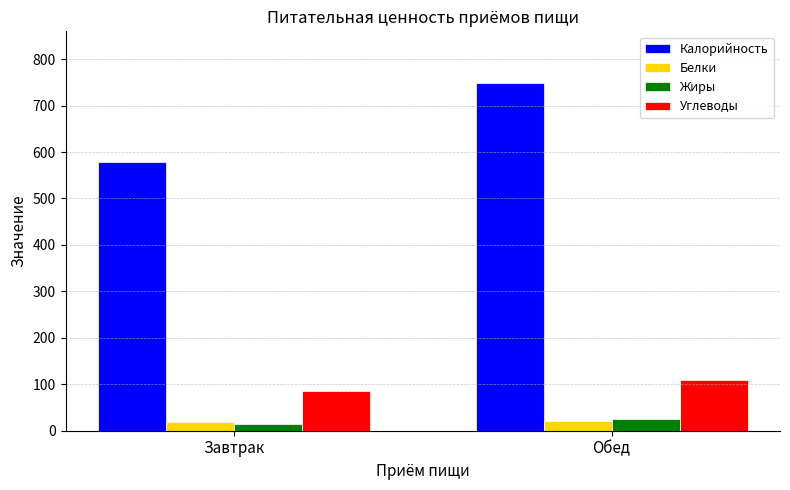

Are the bars grouped side by side (vs. stacked)?

Yes